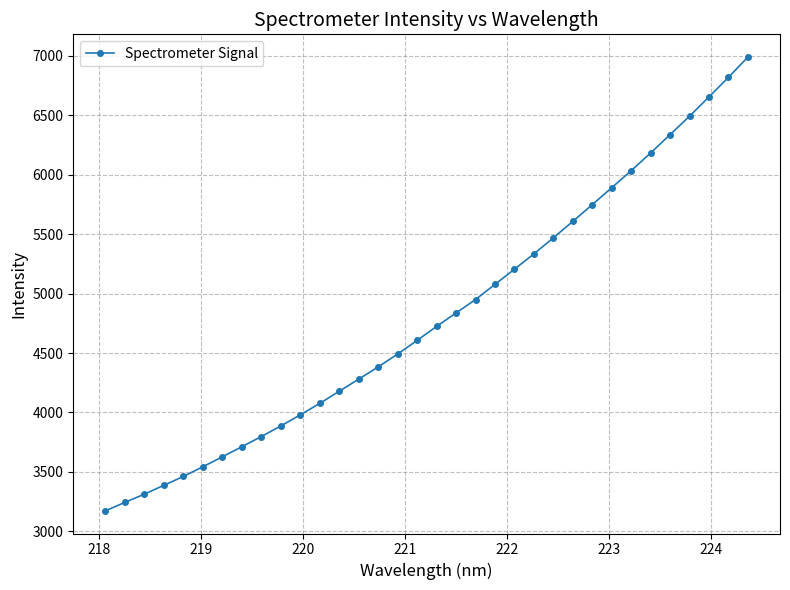

What is the sum of all values?

163492.8